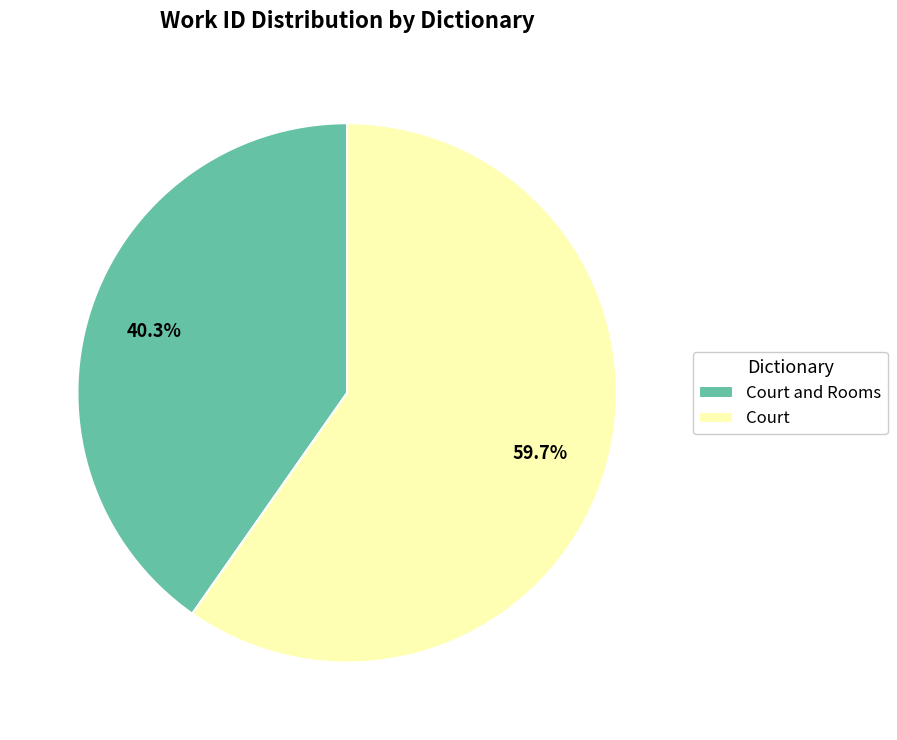

To the nearest percent, what portion does Court and Rooms represent?

40%